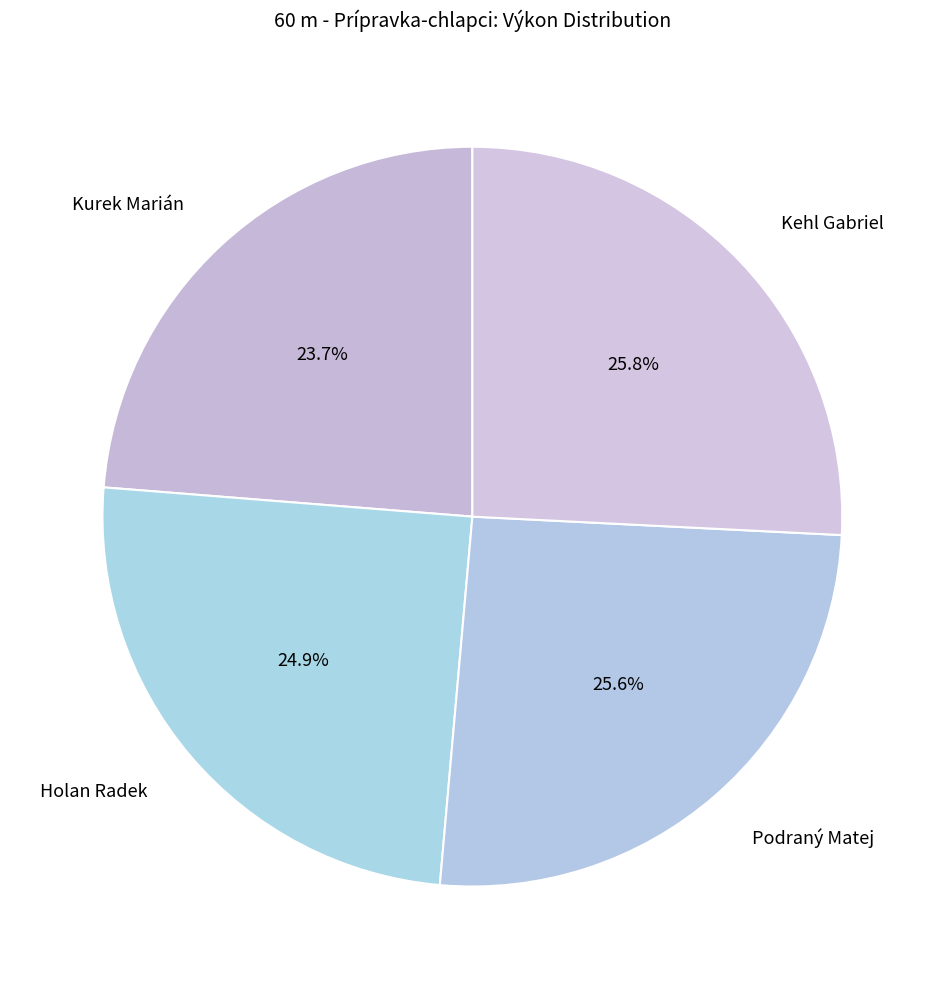

Is there any slice that represents more than half of the pie?

No